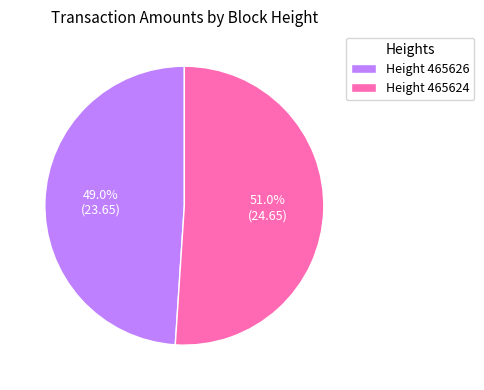

Rank the categories by value from highest to lowest.

Height 465624, Height 465626